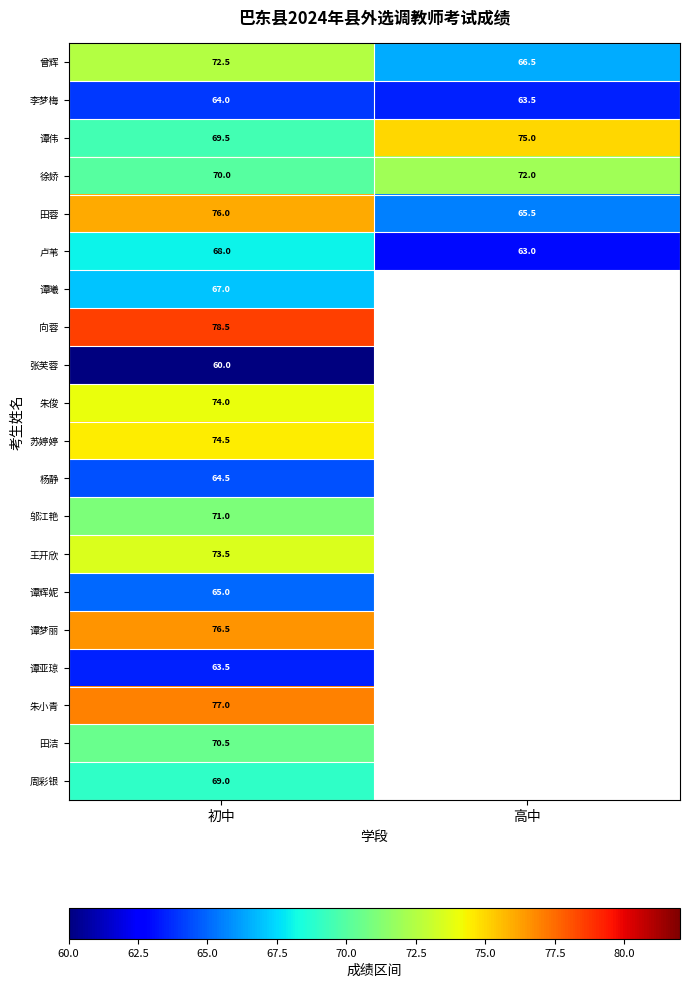

The 向蓉 series shows 16.7 at 初中. True or false?

False